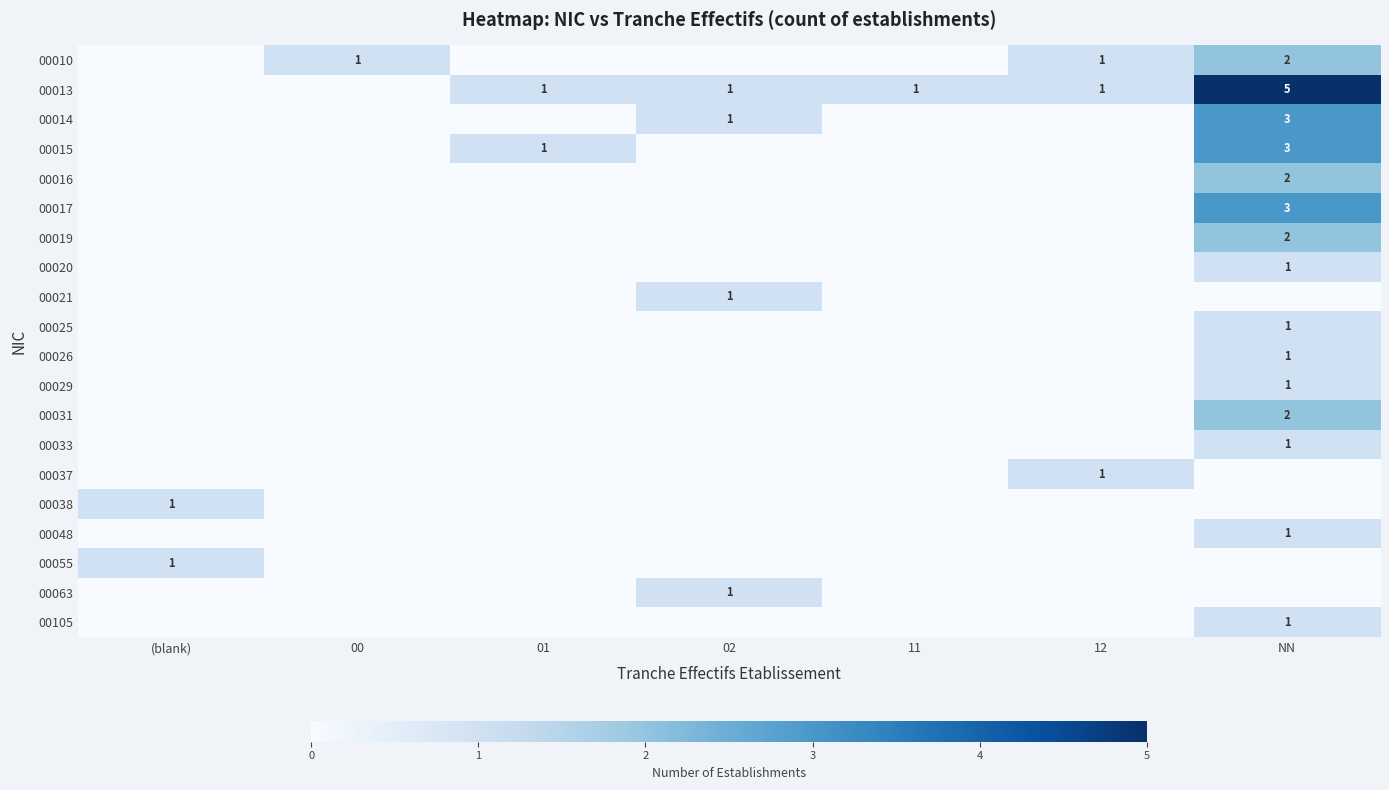

True or false: 00033 has a value of 1 at NN.

True